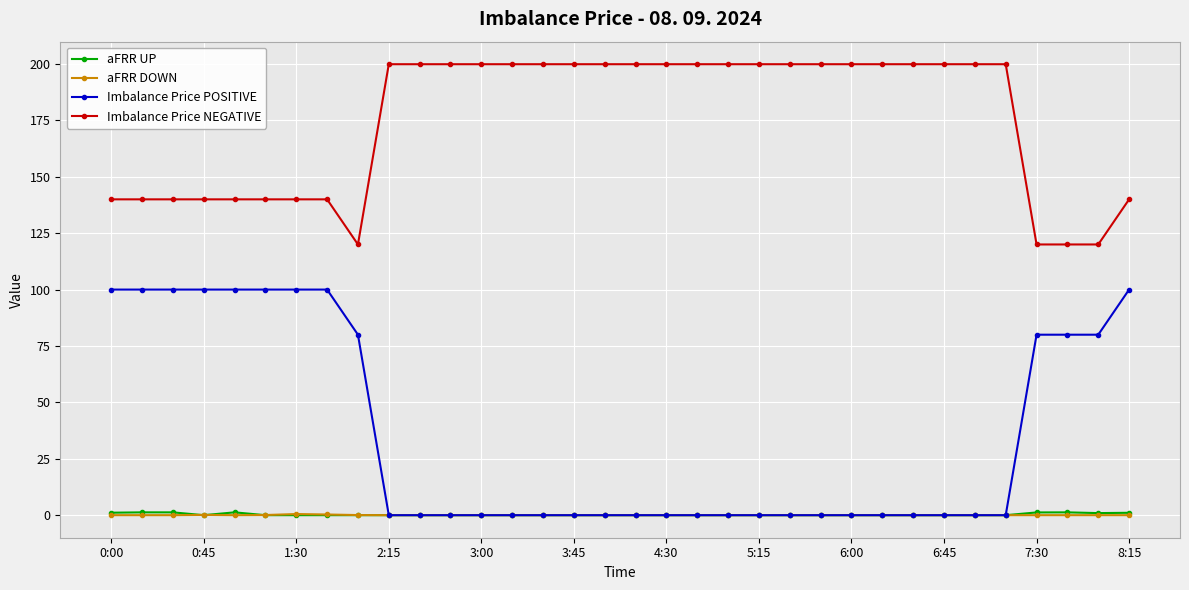

What is the highest value of the Imbalance Price POSITIVE series?

100.0